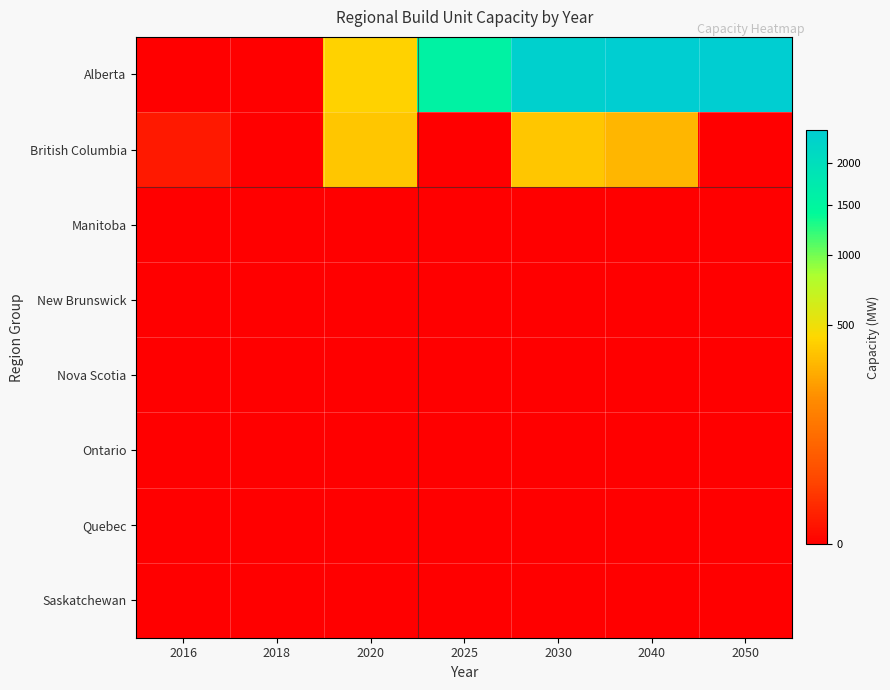

What is the total value across all series at 2050?

2456.6